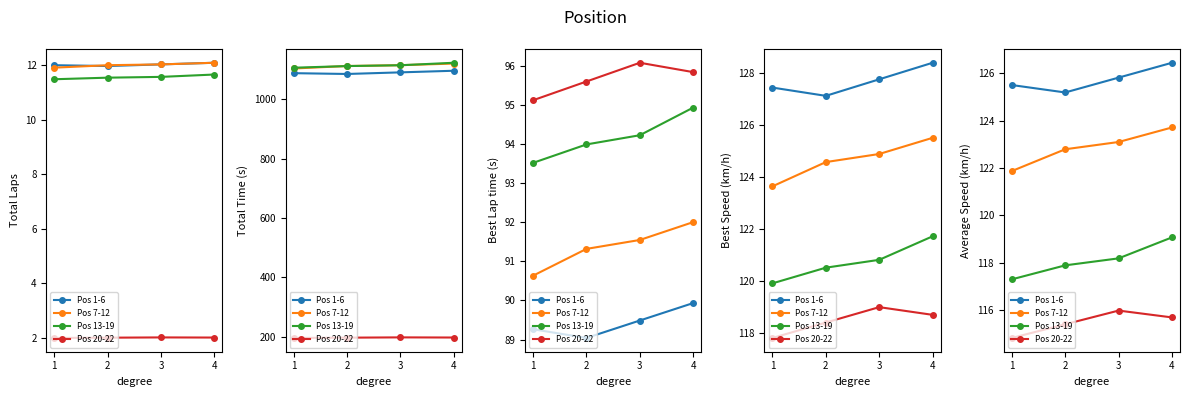

True or false: Pos 7-12 and Pos 1-6 cross at least once.

False